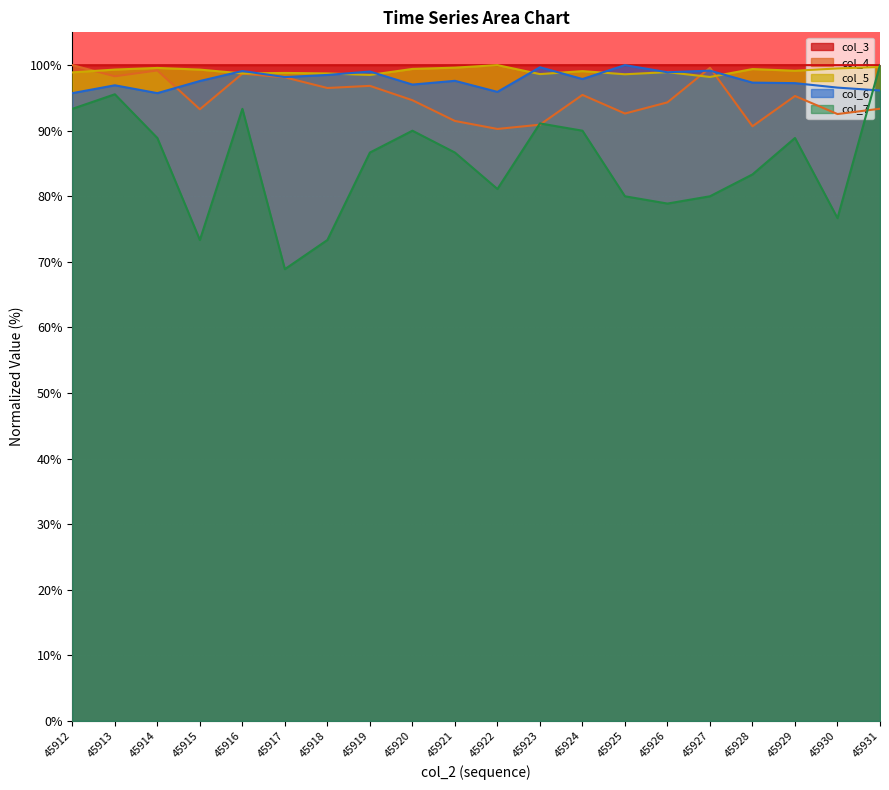

What is the value of the col_6 point at the 13th from the left?

97.9